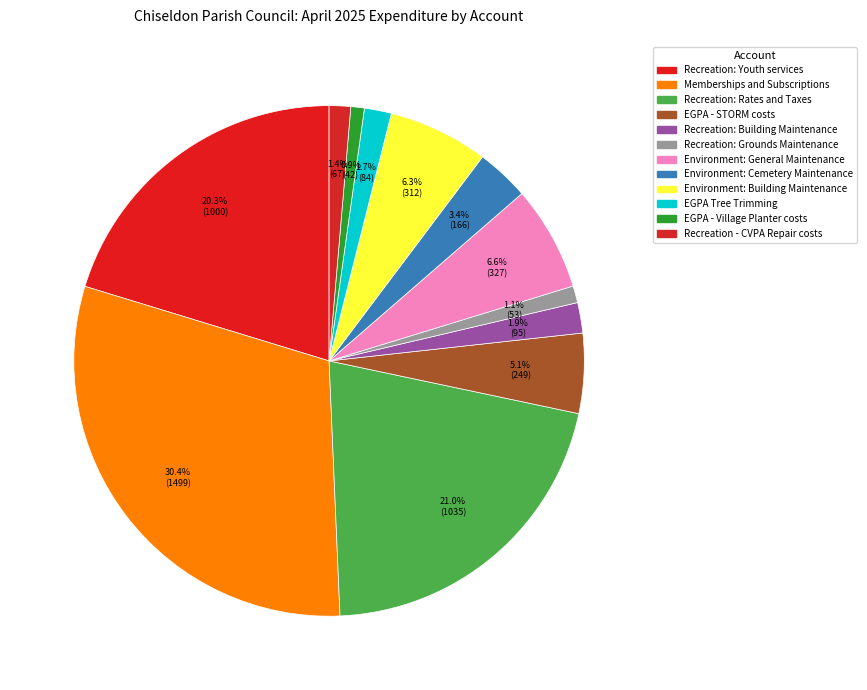

How many slices are in this pie chart?

12